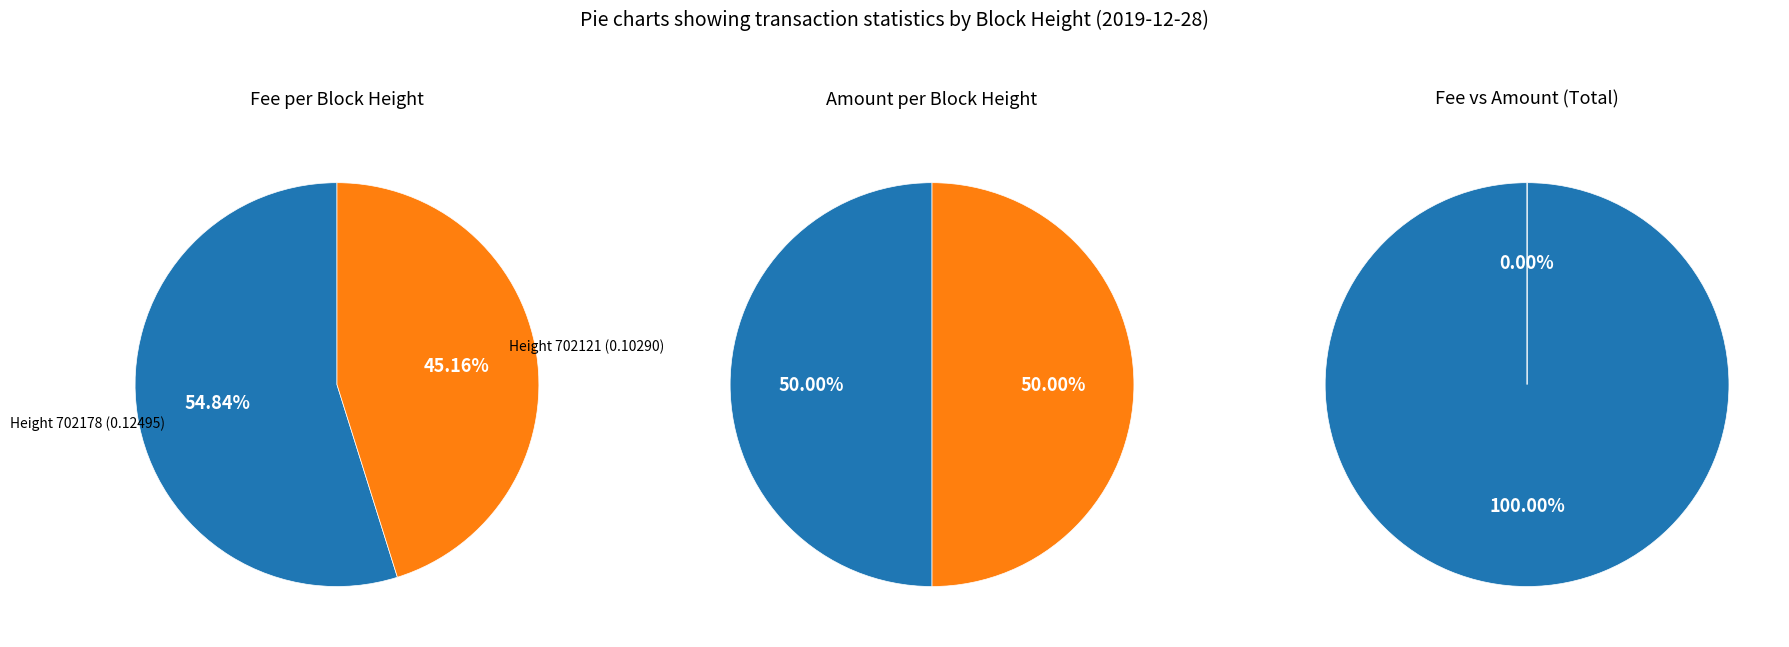

To the nearest percent, what portion does 702178 represent?

55%